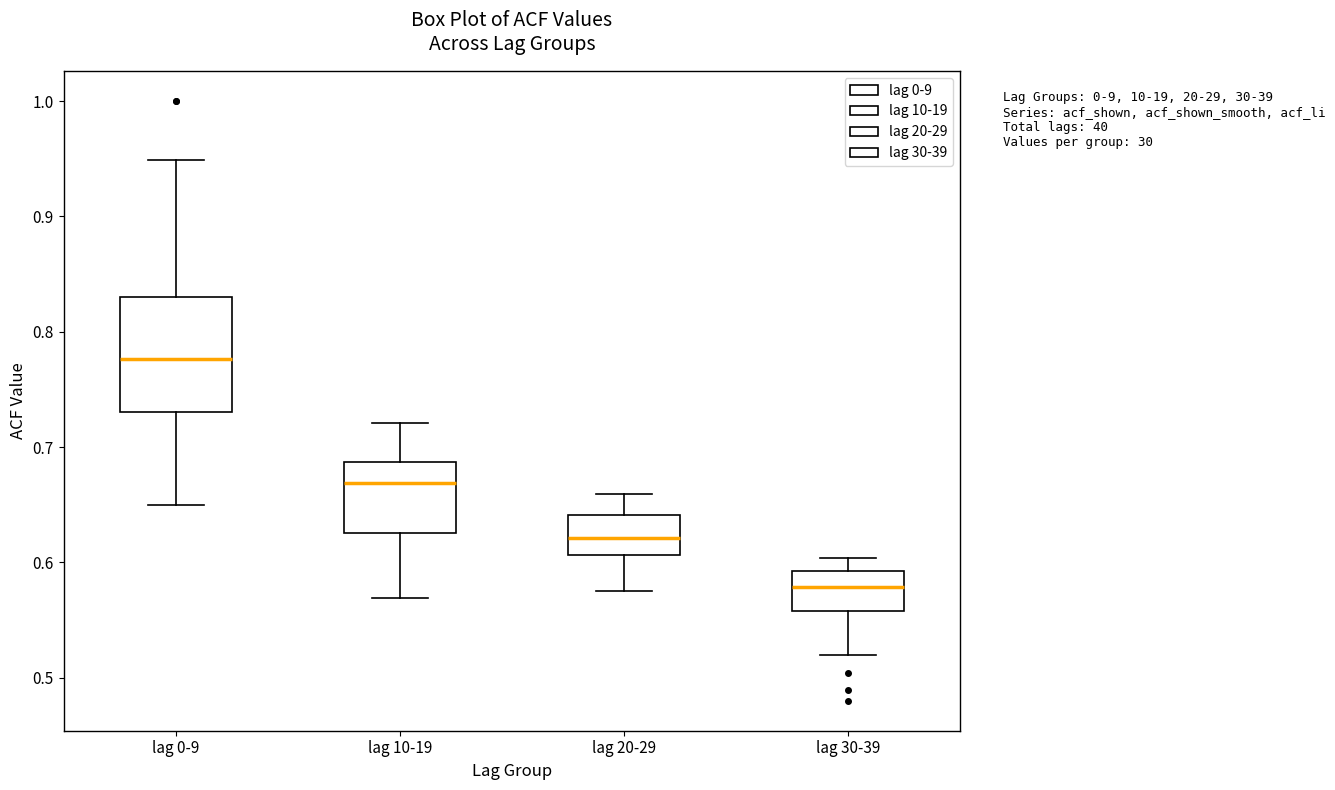

Reading left to right, read every box against the y-axis: the position of its median line, the range the box covers, and the ends of its whiskers. The values are not printed on the chart, so give them approximately, as read against the axis.

lag 0-9: median 0.78, box 0.73 to 0.83, whiskers 0.65 to 0.95
lag 10-19: median 0.67, box 0.63 to 0.69, whiskers 0.57 to 0.72
lag 20-29: median 0.62, box 0.61 to 0.64, whiskers 0.58 to 0.66
lag 30-39: median 0.58, box 0.56 to 0.59, whiskers 0.52 to 0.60